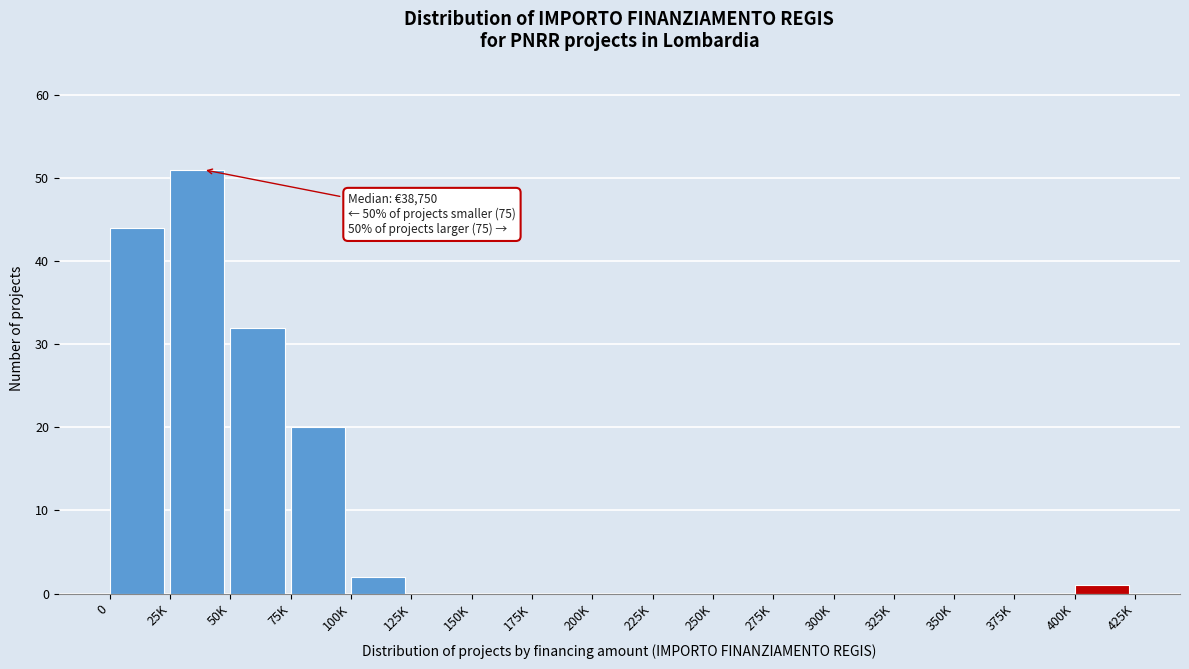

Reading left to right, transcribe all the data shown in this chart.

0=44	25K=51	50K=32	75K=20	100K=2	125K=0	150K=0	175K=0	200K=0	225K=0	250K=0	275K=0	300K=0	325K=0	350K=0	375K=0	400K=1